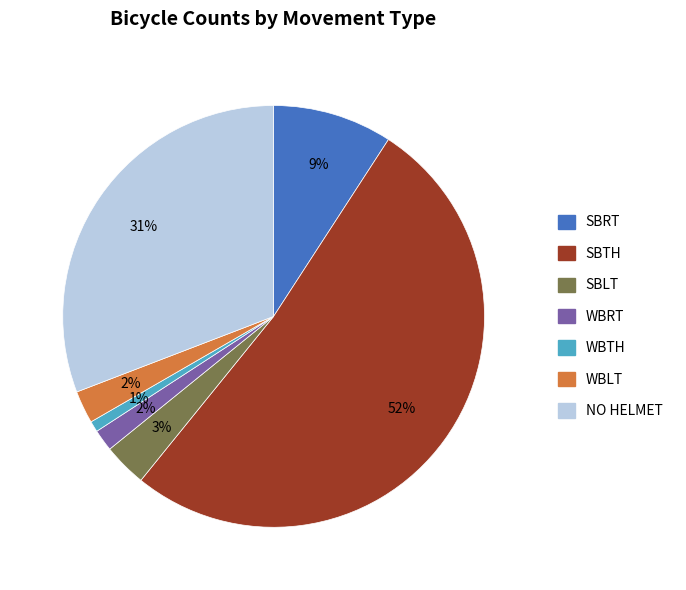

Is it true that WBTH is 1% of the pie?

True